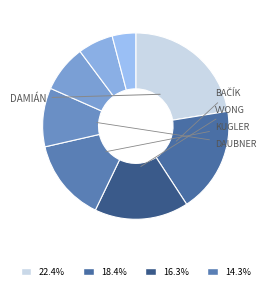

To the nearest percent, what is the difference between the largest and smallest slice percentages?

18%